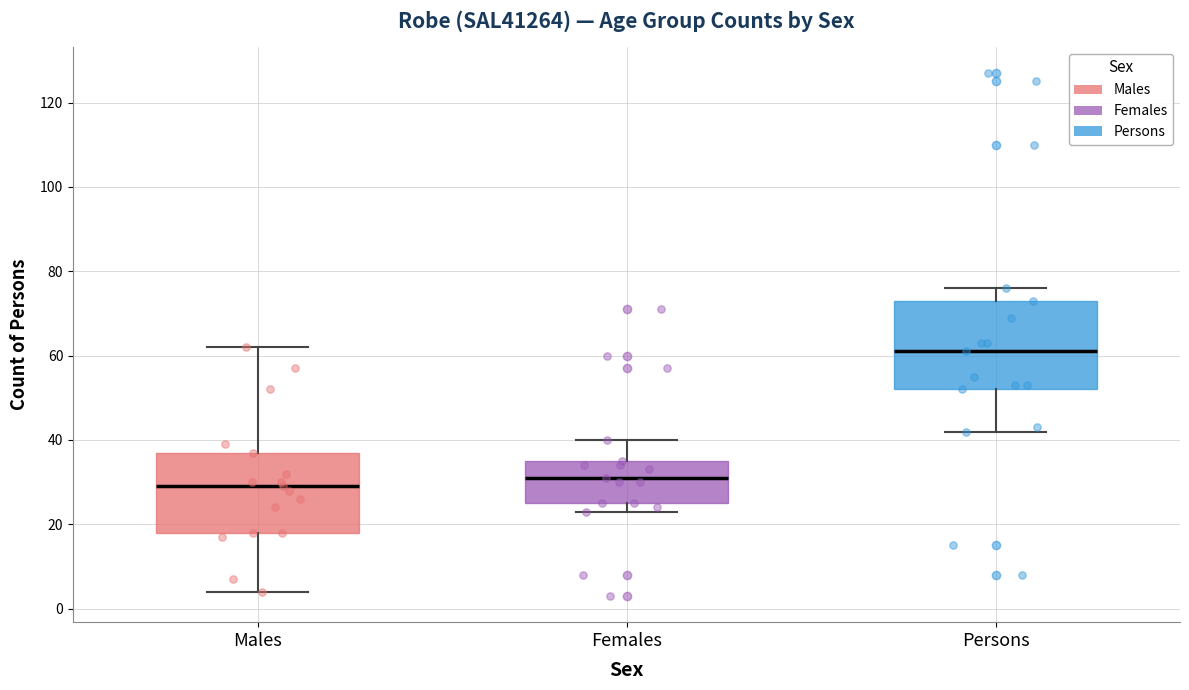

Where is the lower edge of the box for Females on the y-axis? The values are not printed on the chart, so give them approximately, as read against the axis.

26